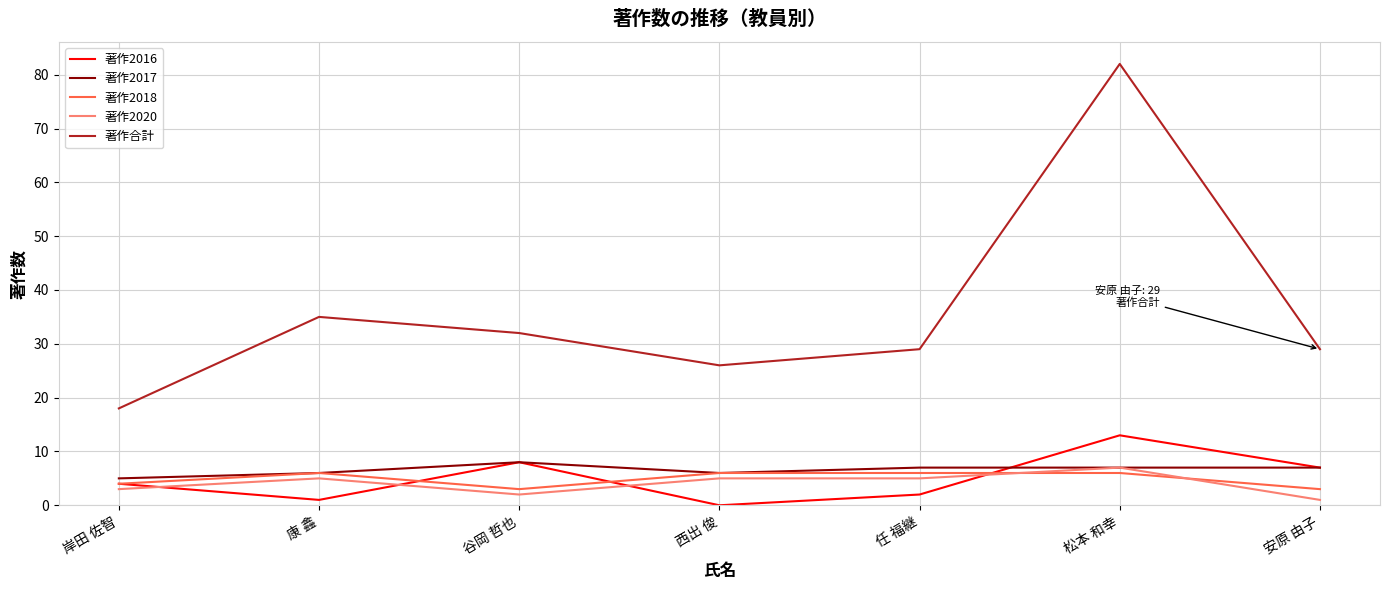

Where is the first local maximum for 著作2020?

康 鑫